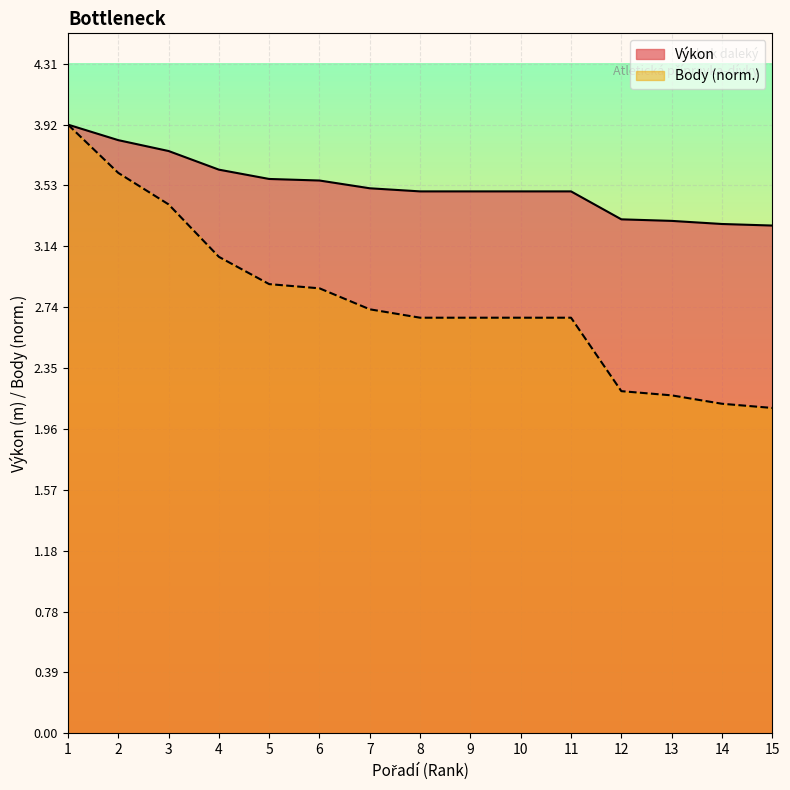

True or false: Body has a value of 3.1 at 4.

True